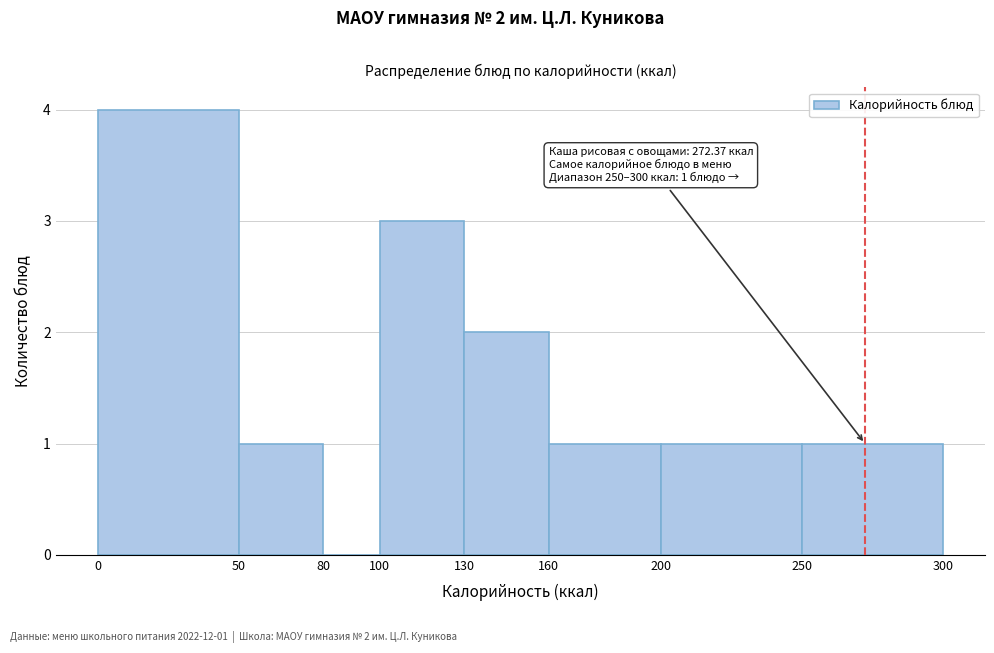

Over which range of the x-axis is the bar tallest?

0 to 50